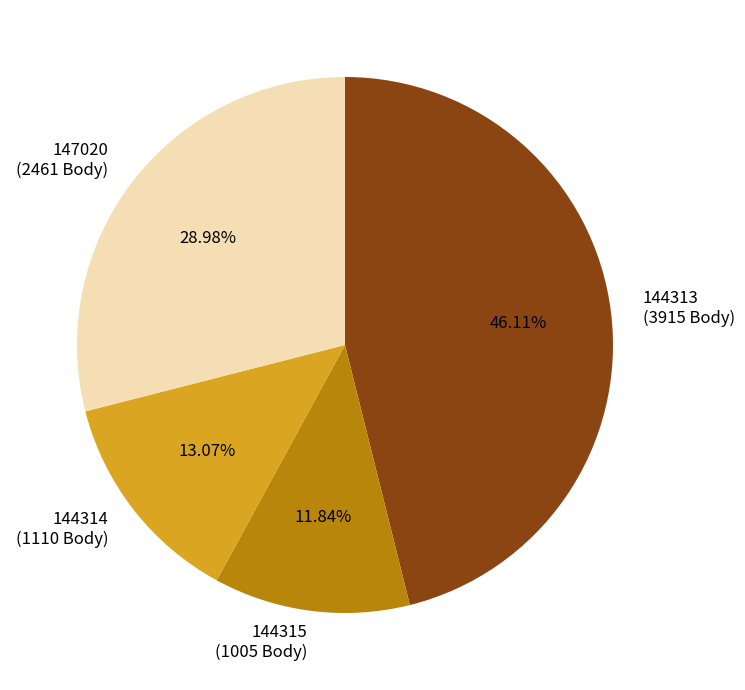

To the nearest percent, what percentage of the pie is 144313?

46%